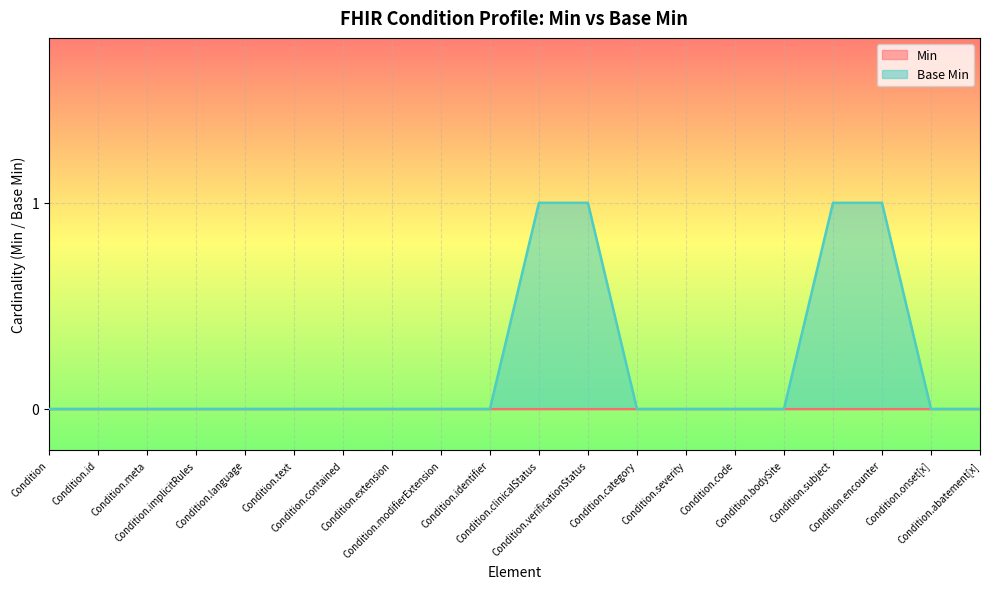

What is the label of the 6th point from the right?

Condition.code